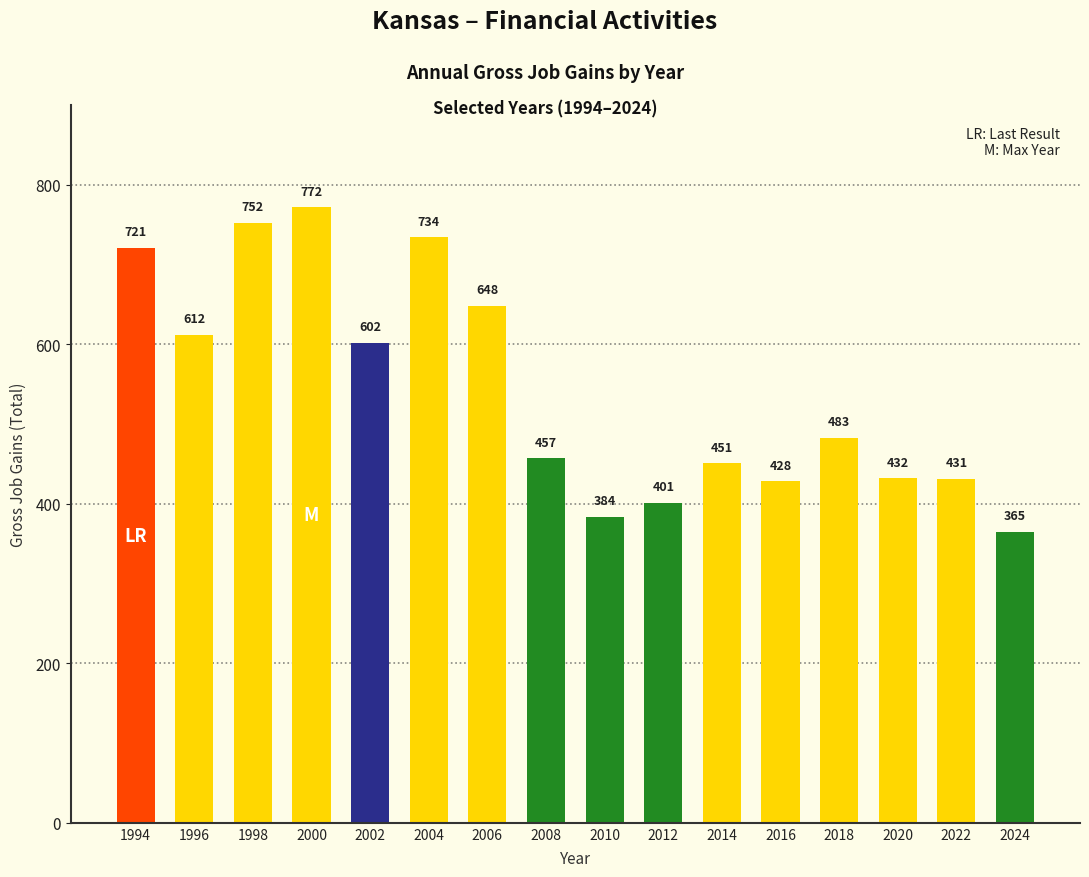

What is the difference between the values at 2010 and 2022?

47